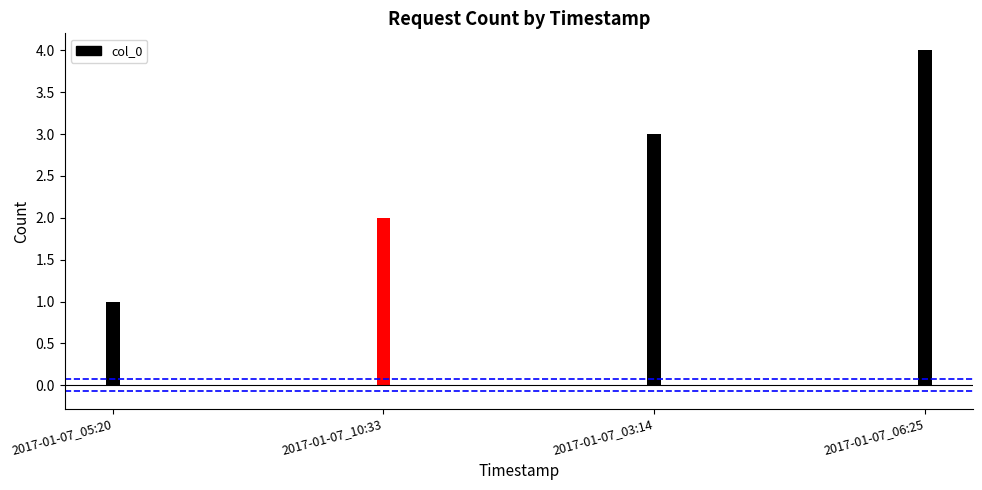

Rank the categories by value from highest to lowest.

2017-01-07_06:25, 2017-01-07_03:14, 2017-01-07_10:33, 2017-01-07_05:20